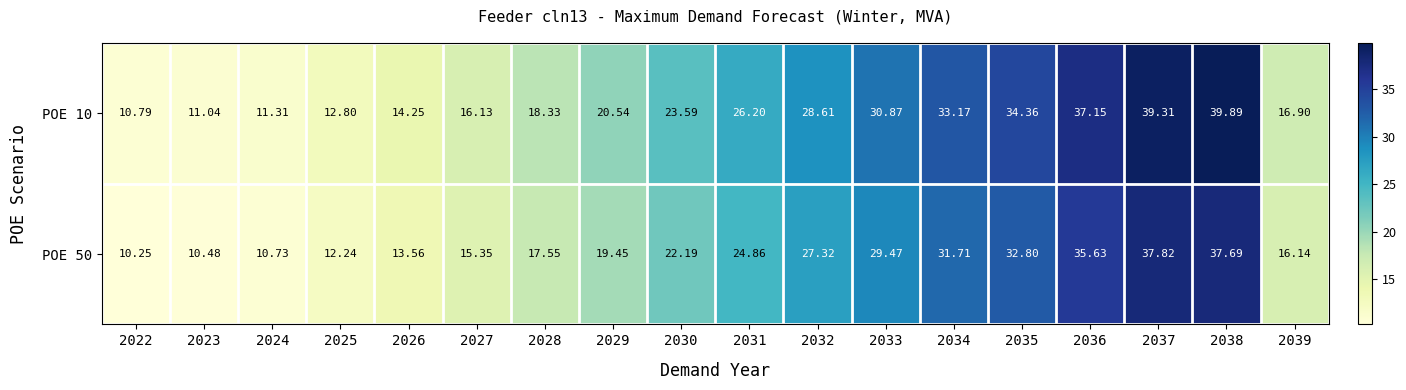

How many series are shown in this chart?

2